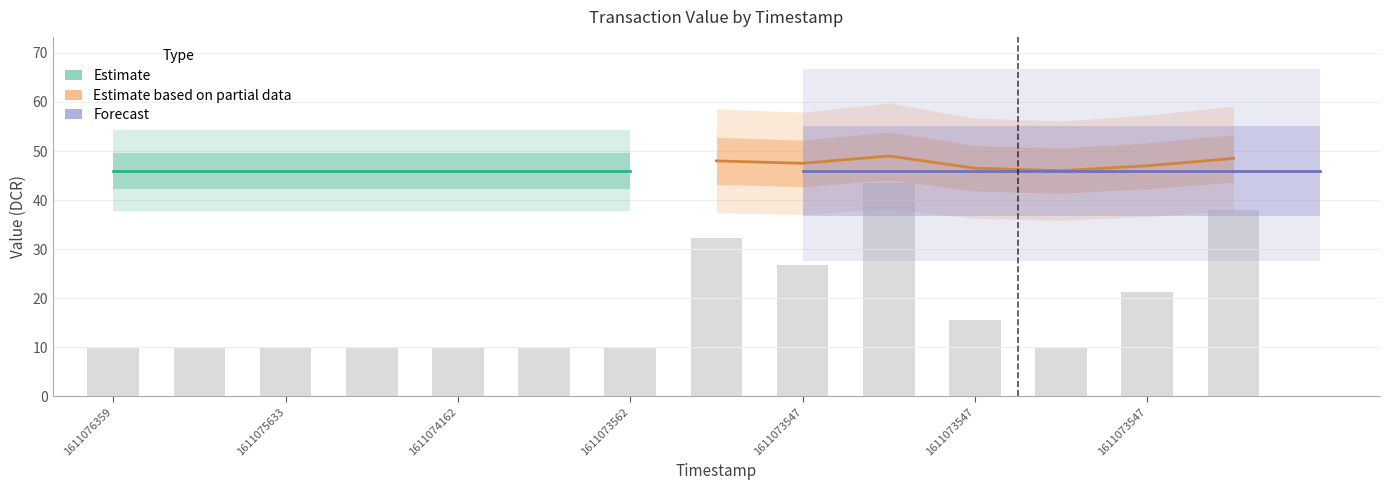

What is the approximate value of Estimate at 1611076359?

46.0